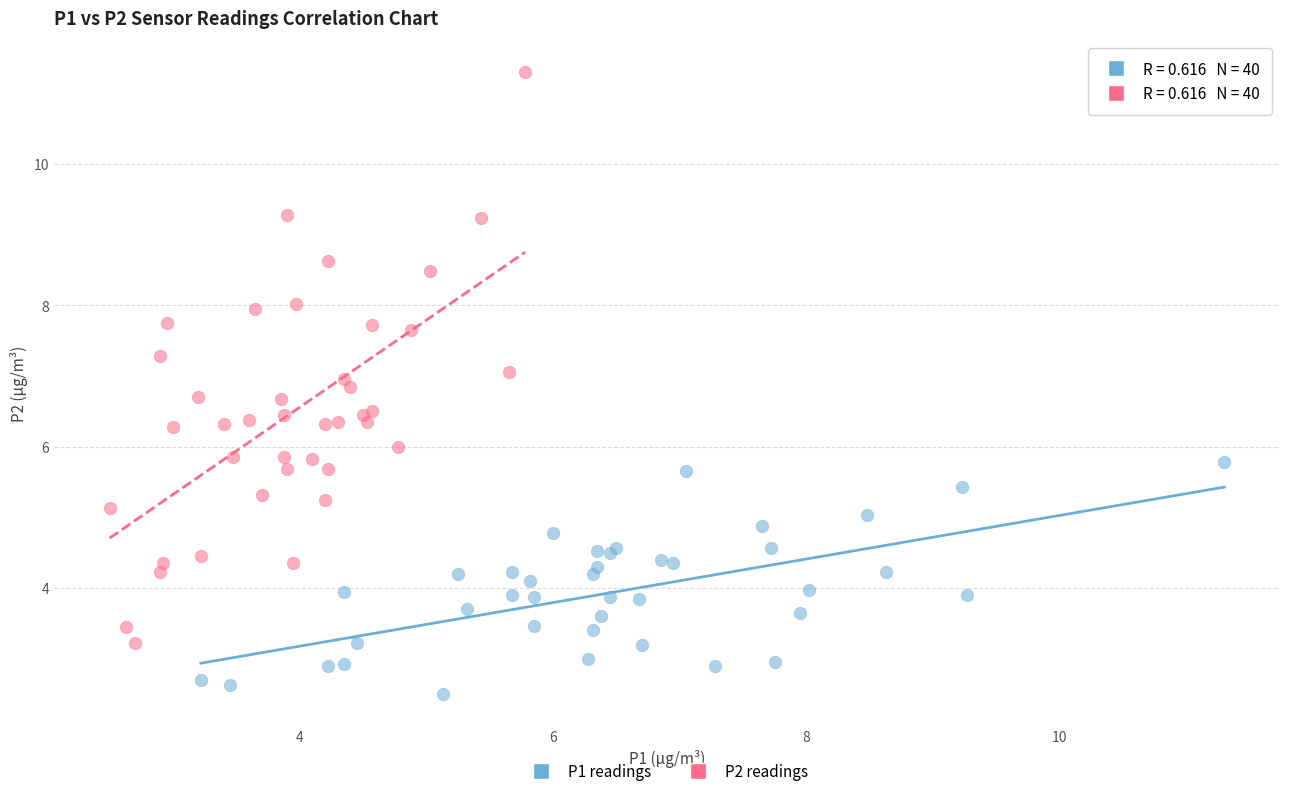

Which series contains the lowest Y value?

P1 readings